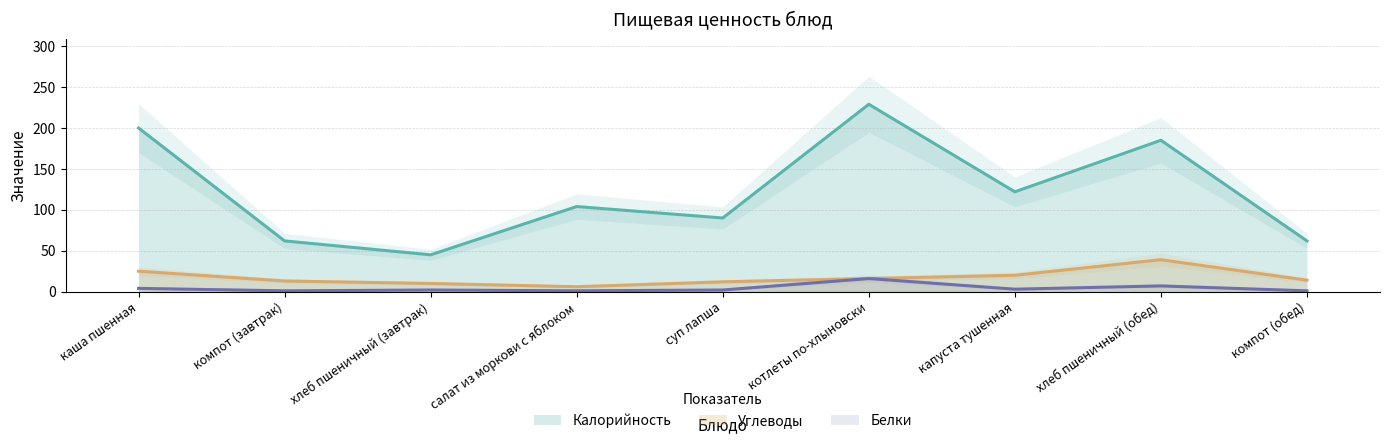

At which category does the chart reach its peak across all series?

котлеты по-хлыновски